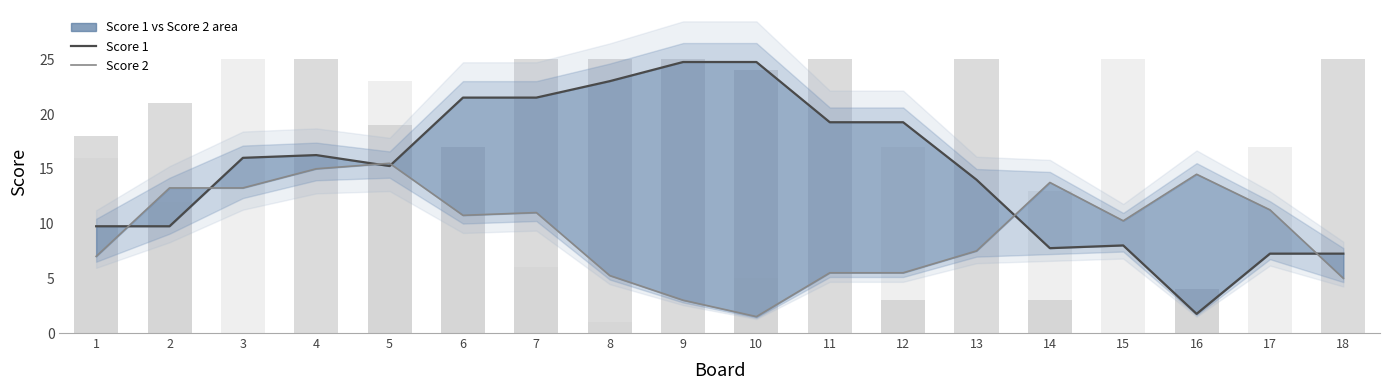

What is the difference between the highest and lowest values at 14?

6.0